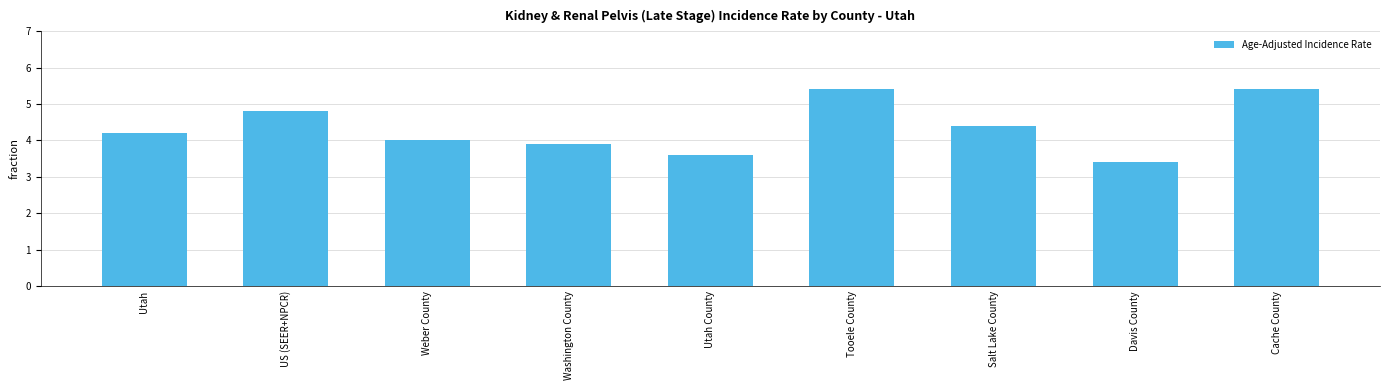

Where is the data nearest to the value 4?

Weber County